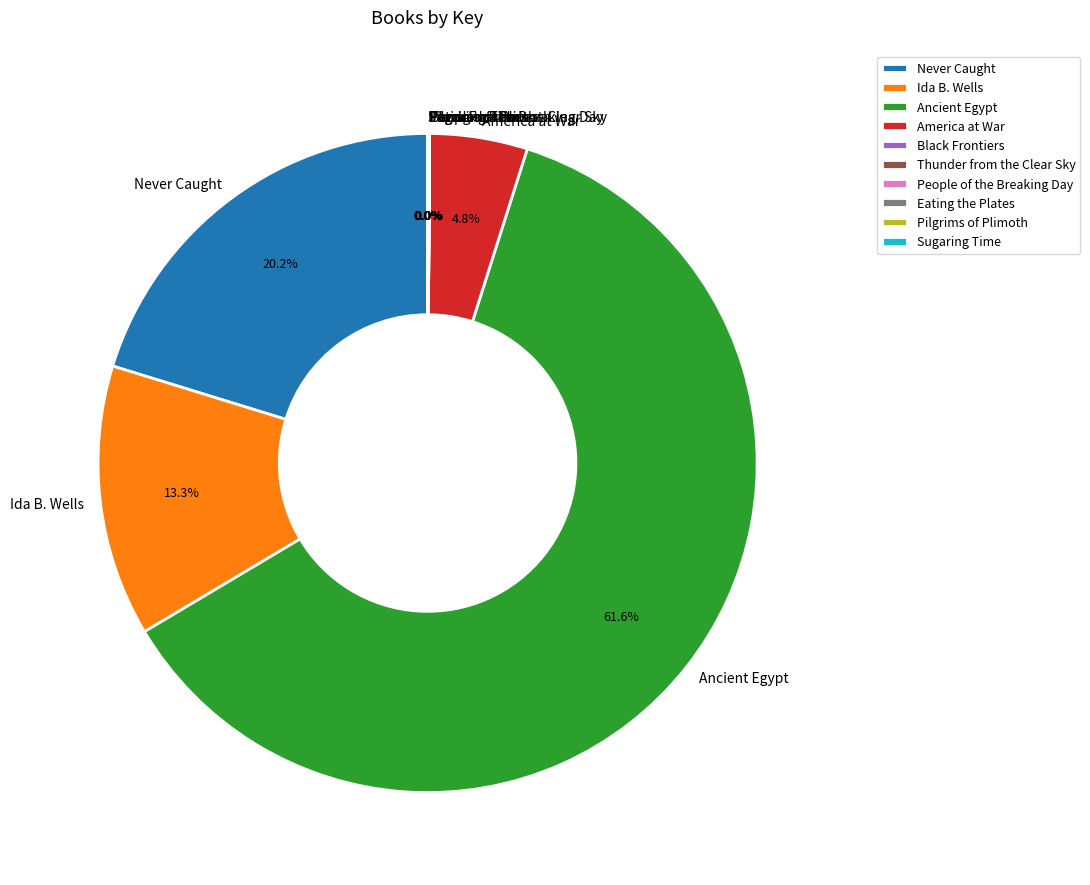

Which slice is the largest?

Ancient Egypt